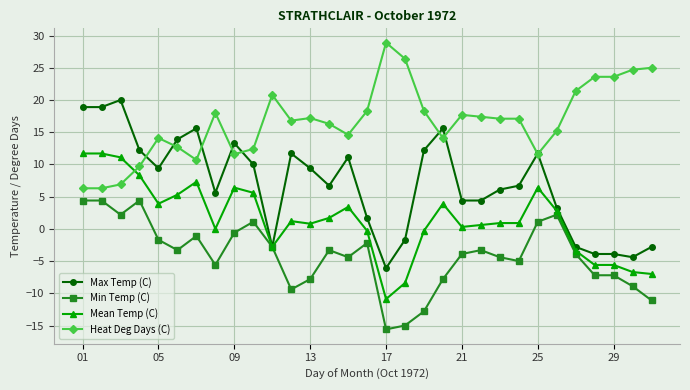

True or false: Heat Deg Days (C) has more than 2 points higher than both neighbors.

True